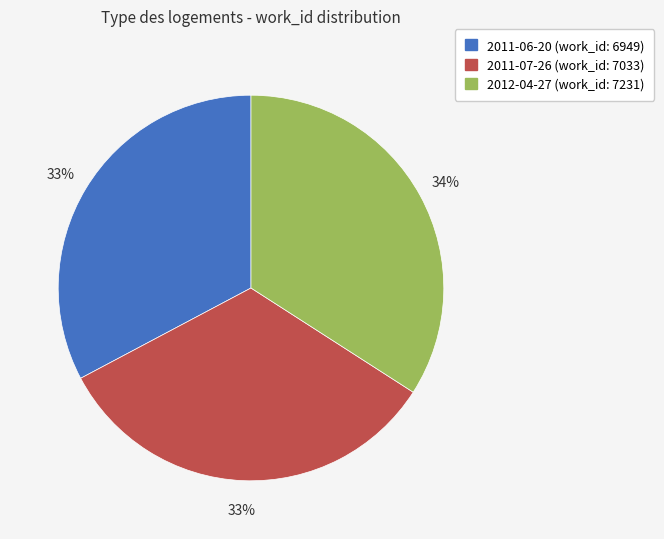

Approximately how many times larger is the value at 2012-04-27 compared to 2011-07-26?

1.0